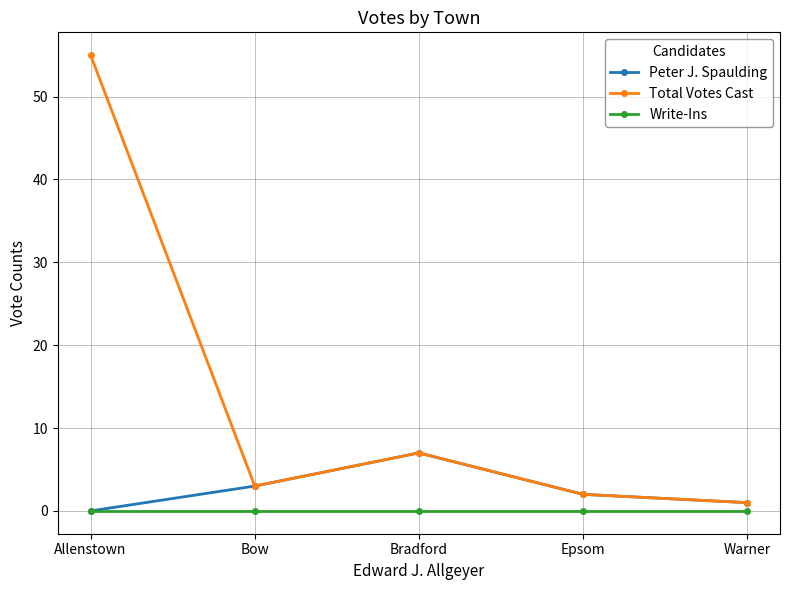

Count the number of categories in the chart.

5